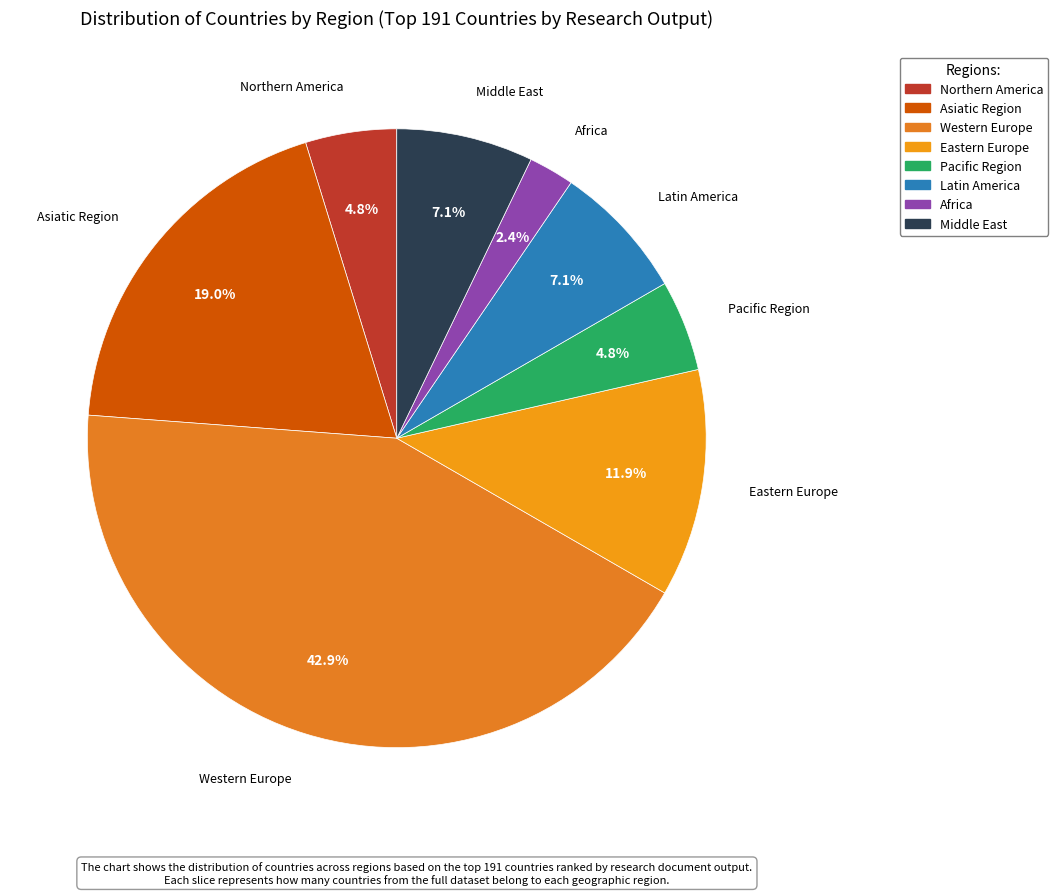

To the nearest percent, what percentage of the pie is Latin America?

7%